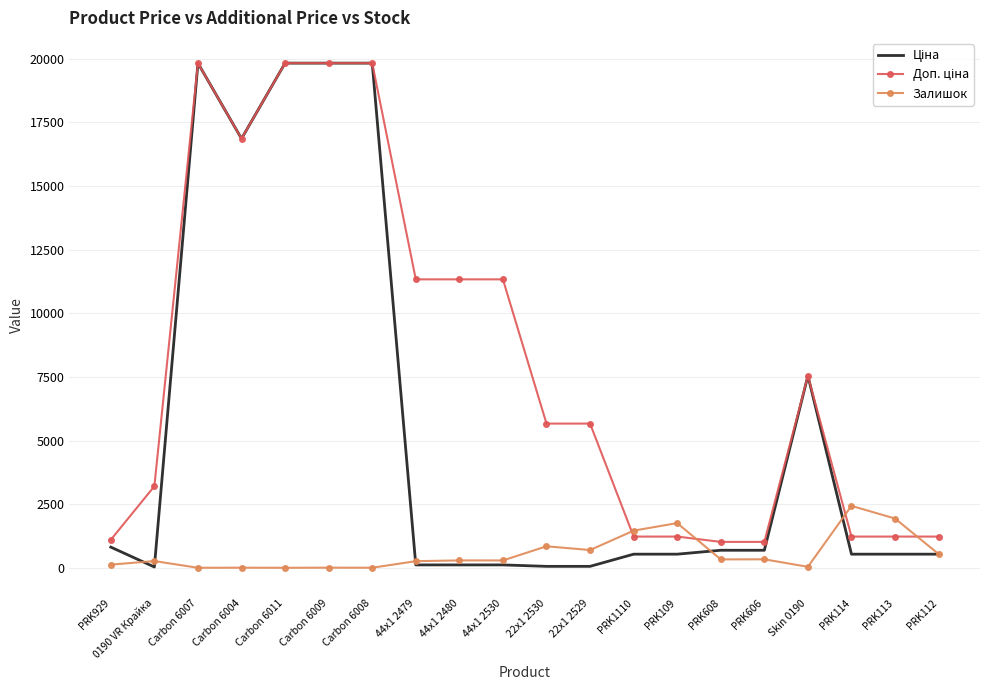

What is the difference between the highest and lowest values at 44x1 2479?

11220.7